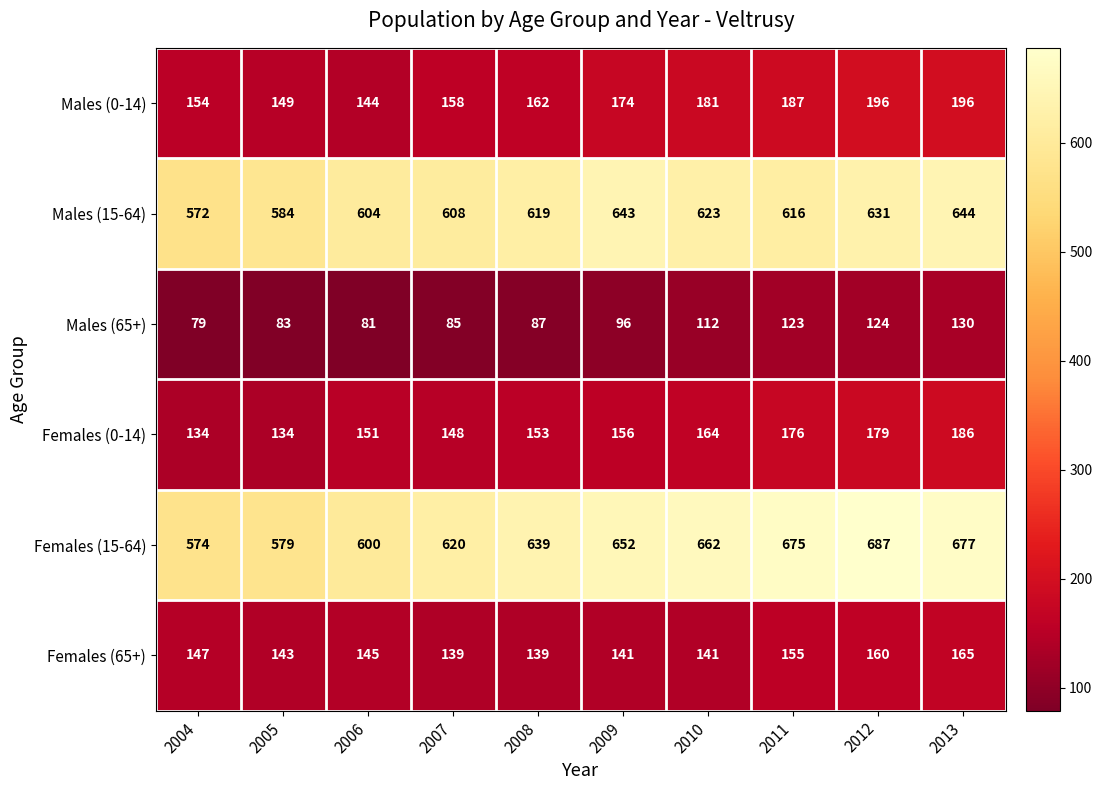

Rank the series by their maximum value, from lowest to highest.

Males (65+), Females (65+), Females (0-14), Males (0-14), Males (15-64), Females (15-64)